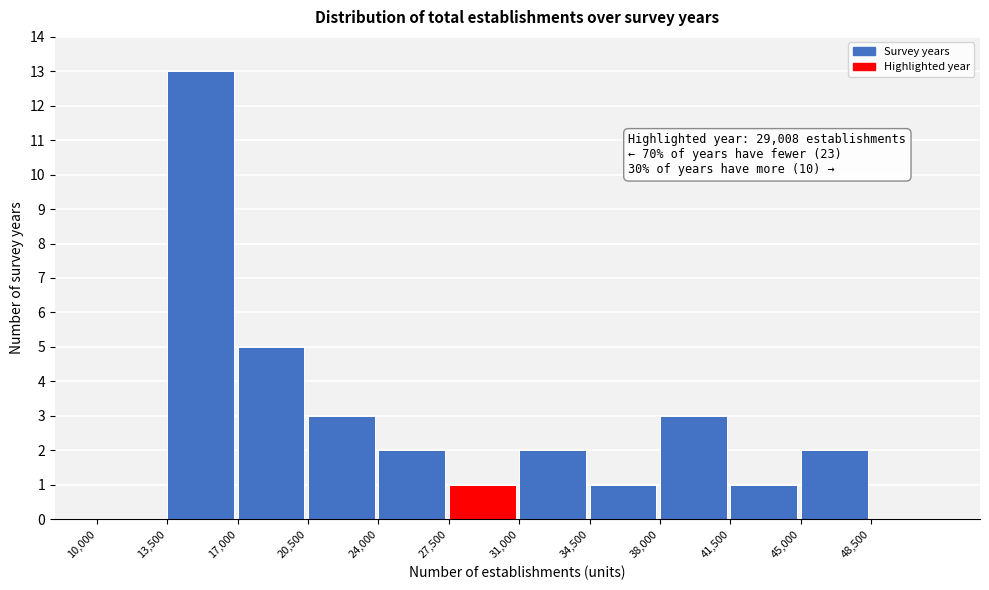

Over which range of the x-axis is the bar tallest?

13500 to 17000